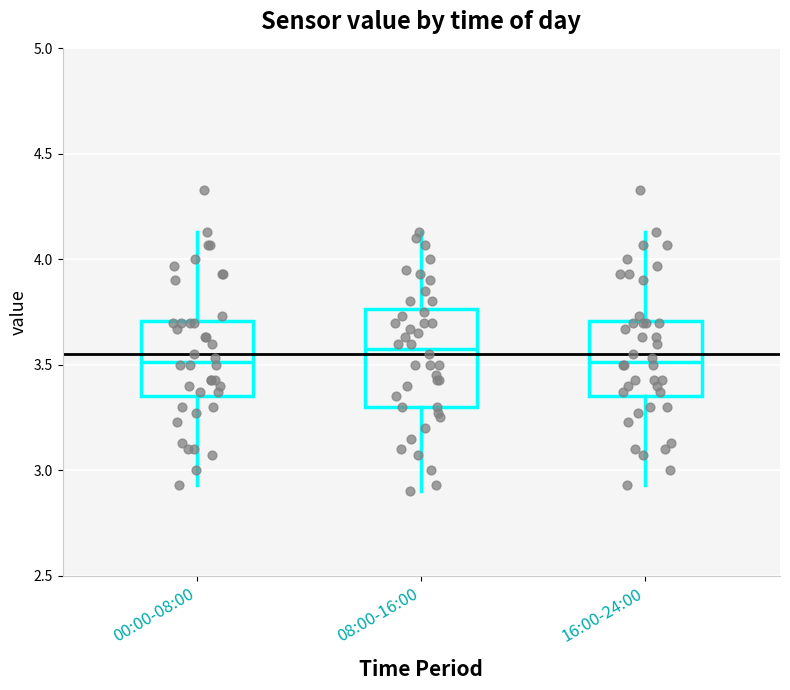

Comparing the boxes themselves (not the whiskers), which one is the tallest?

08:00-16:00